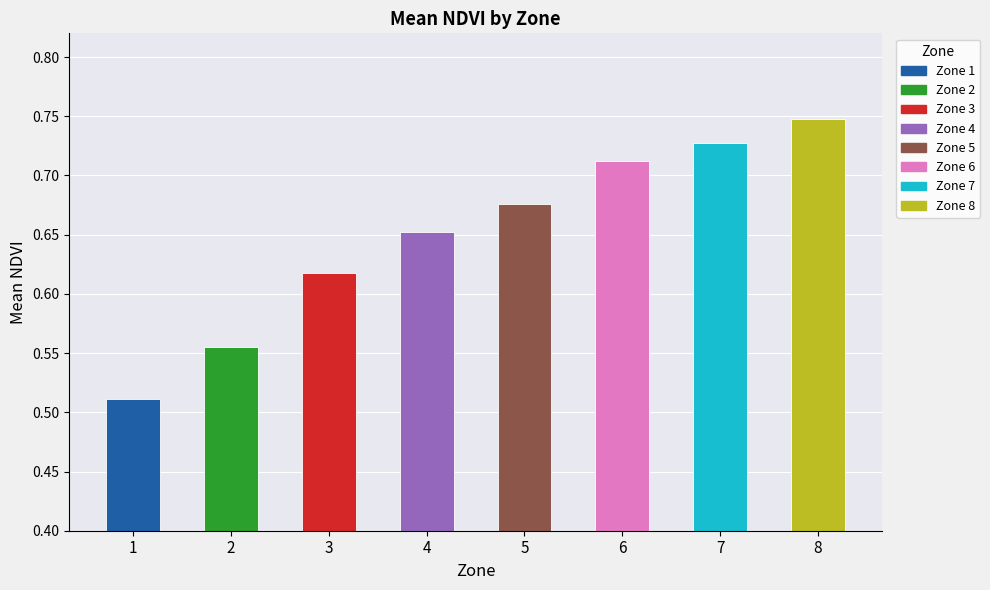

The value at 8 is 0.3. True or false?

False